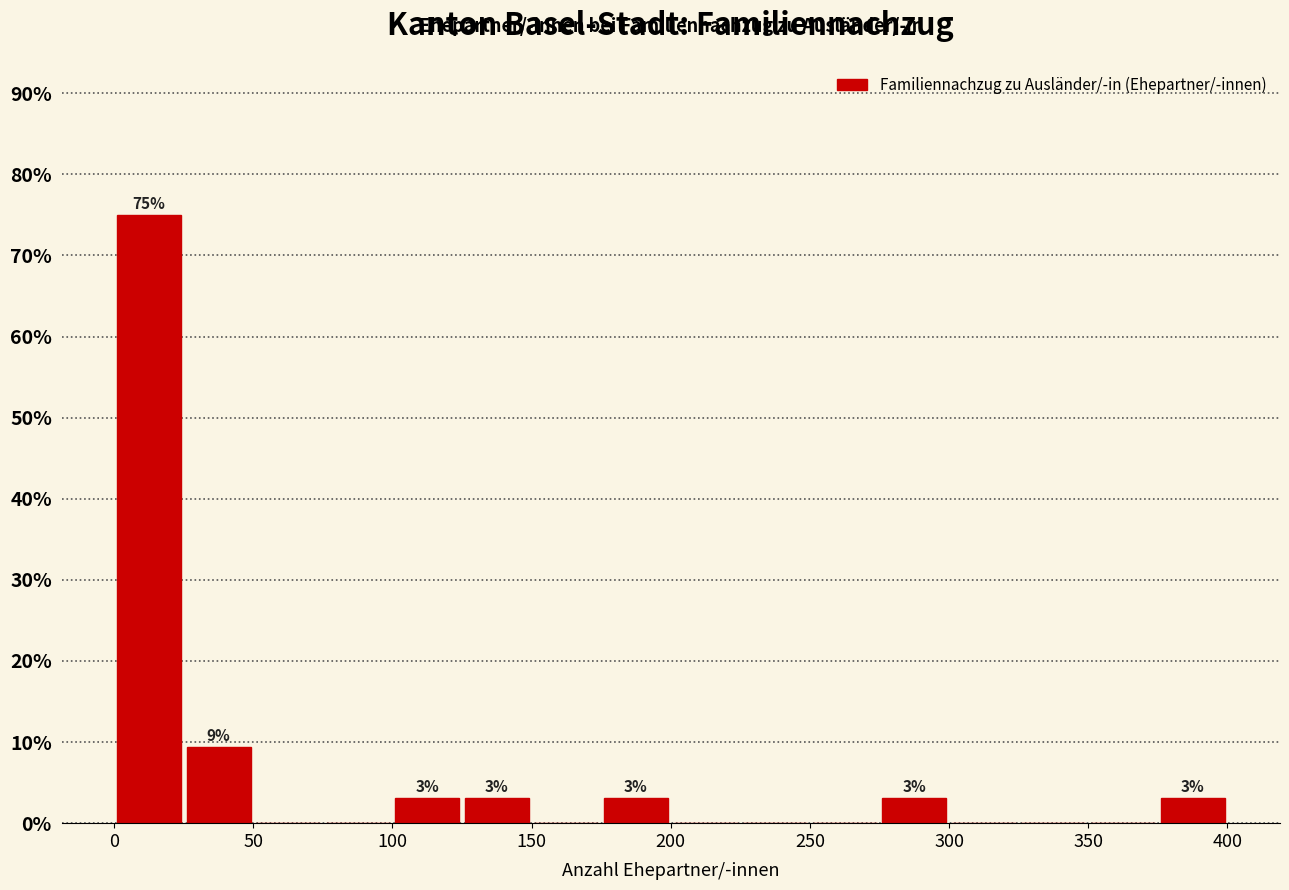

Which range on the x-axis has the tallest bar?

0 to 25